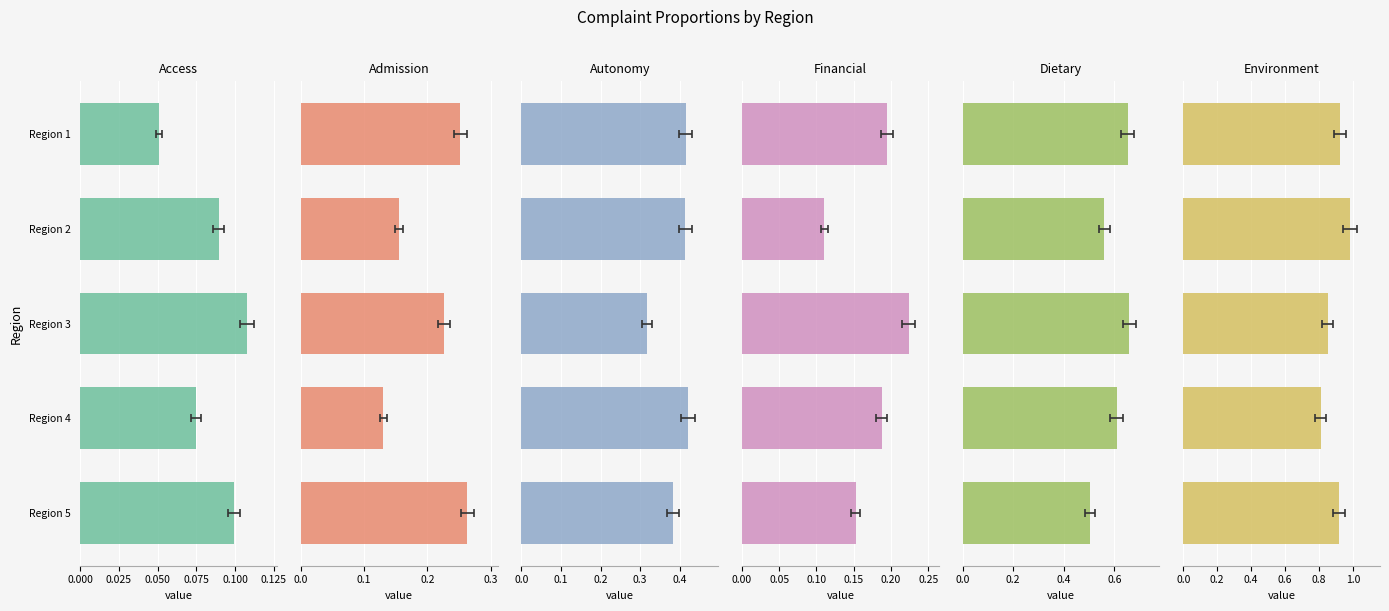

What is the lowest value of the col_37 (Environment) series?

0.8